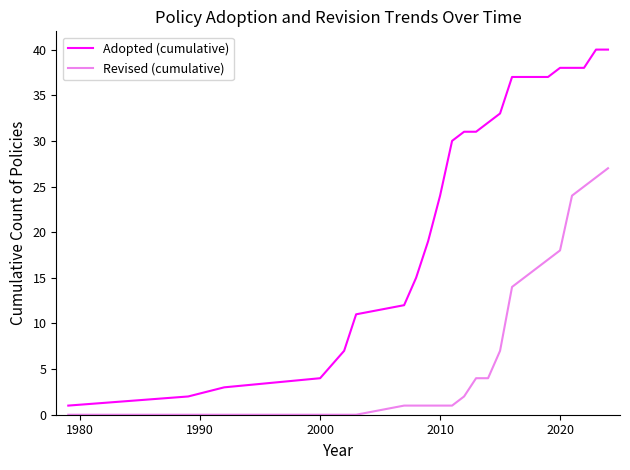

What is the maximum value for Revised (cumulative)?

27